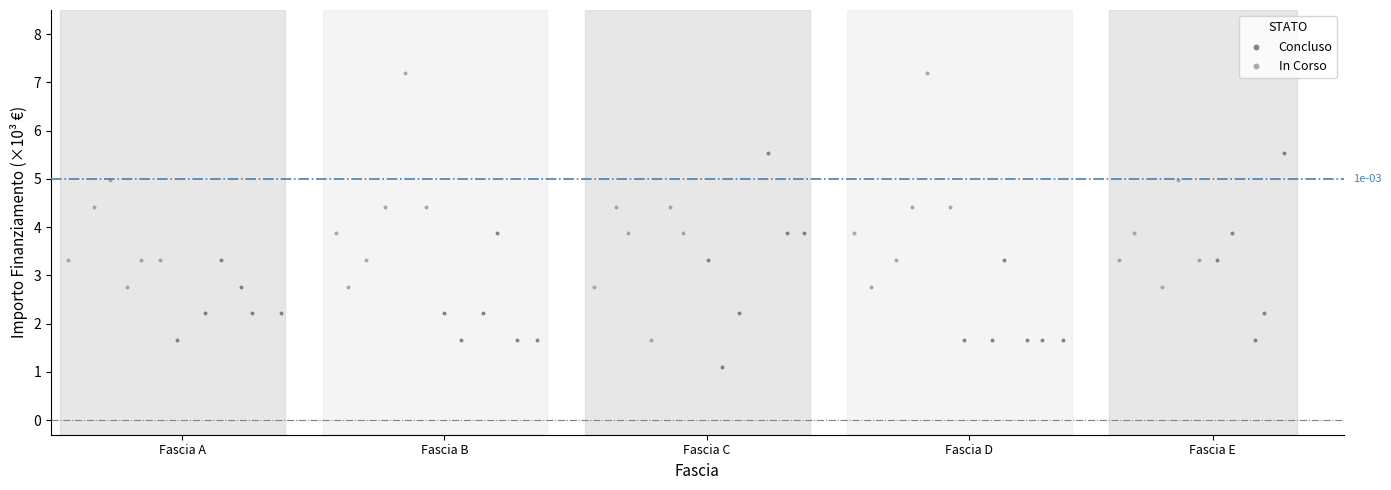

What are all the series names shown in the legend?

Concluso, In Corso